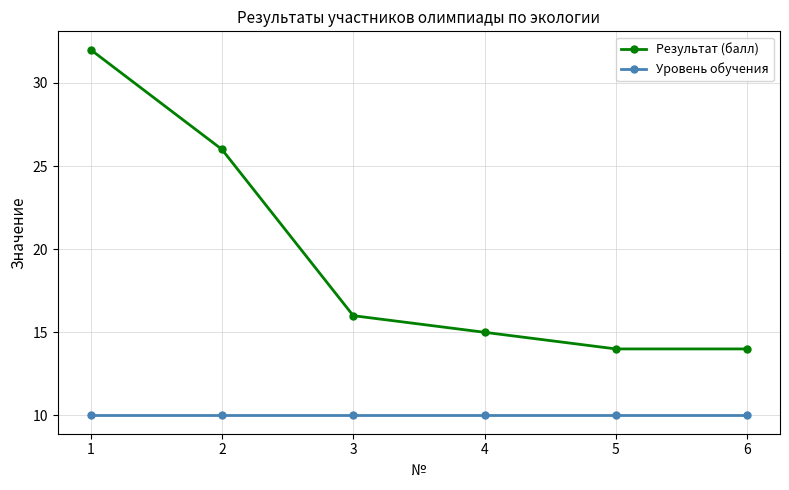

What is the difference between the highest and lowest values at 5?

4